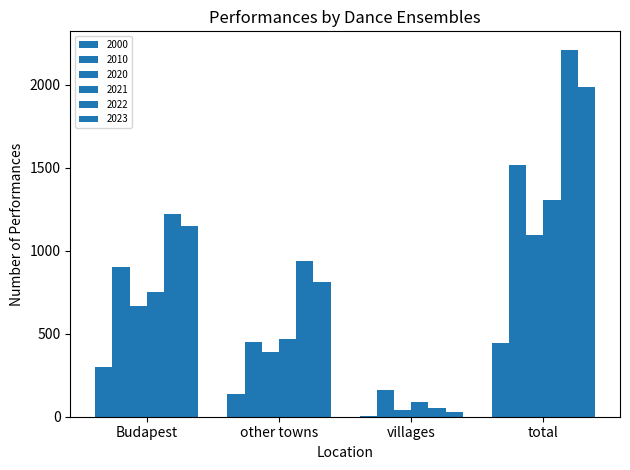

What is the sum of the 2021 values at other towns and Budapest?

1216